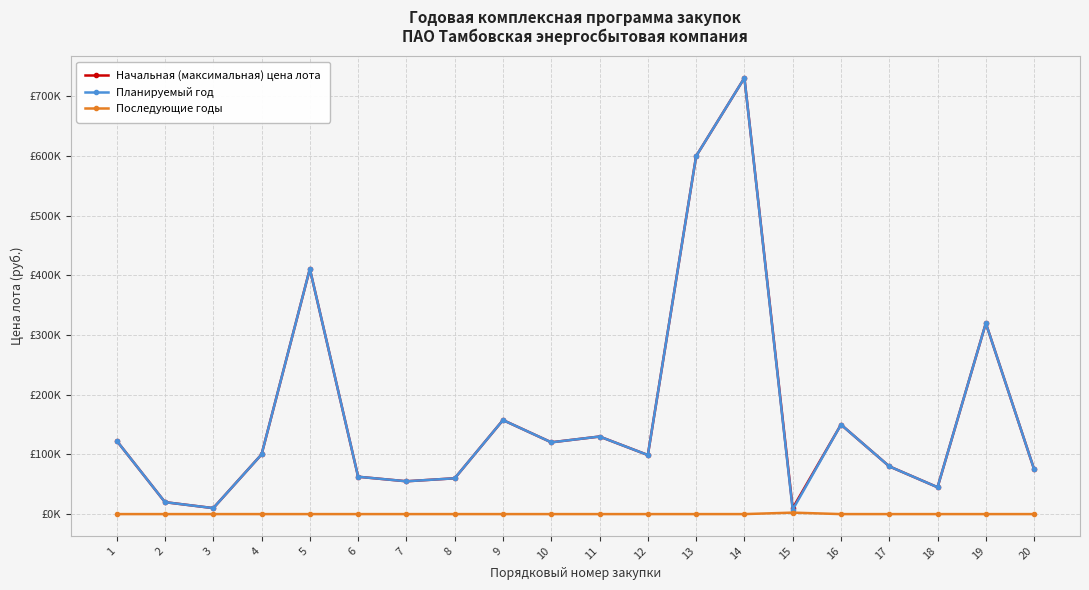

Is it true that Последующие годы equals -1387.4 at 12?

False